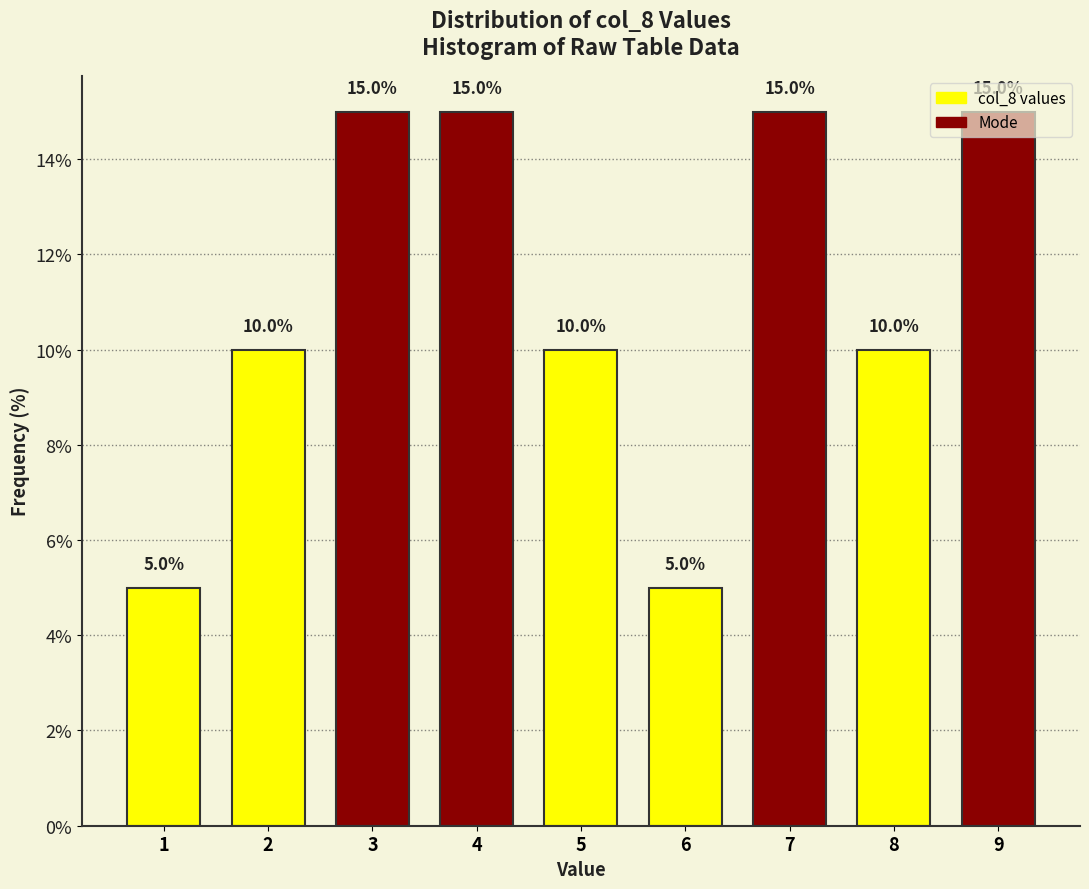

True or false: the data shows 10 at 5.

True